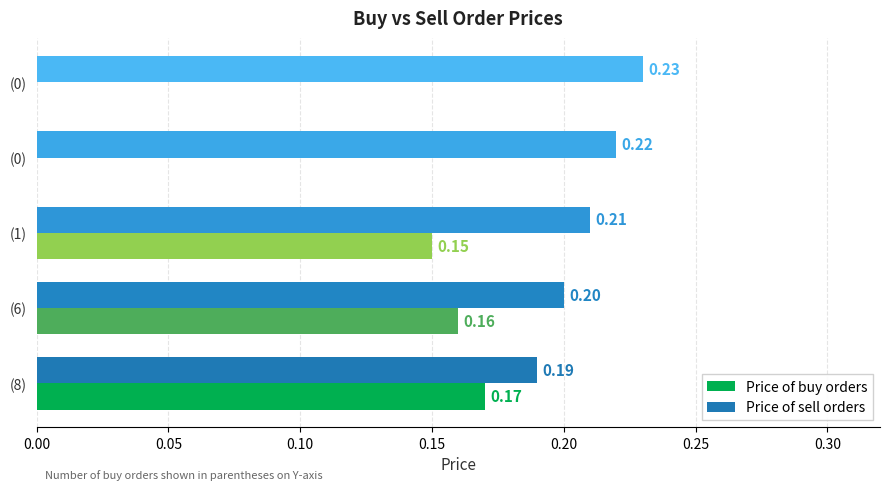

What are all the series names shown in the legend?

Price of buy orders, Price of sell orders